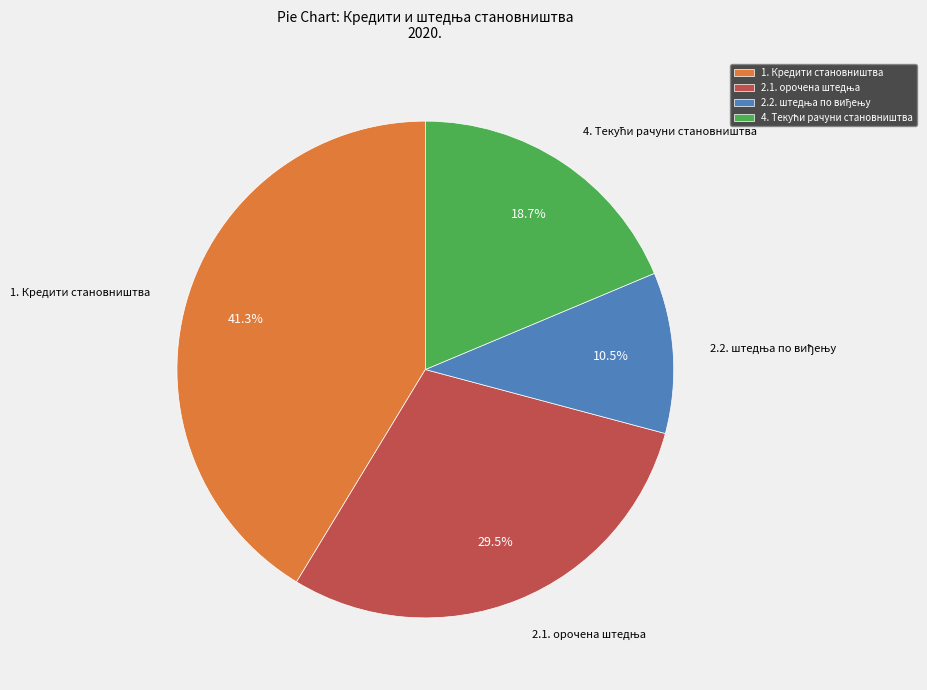

How many segments does this pie chart have?

4